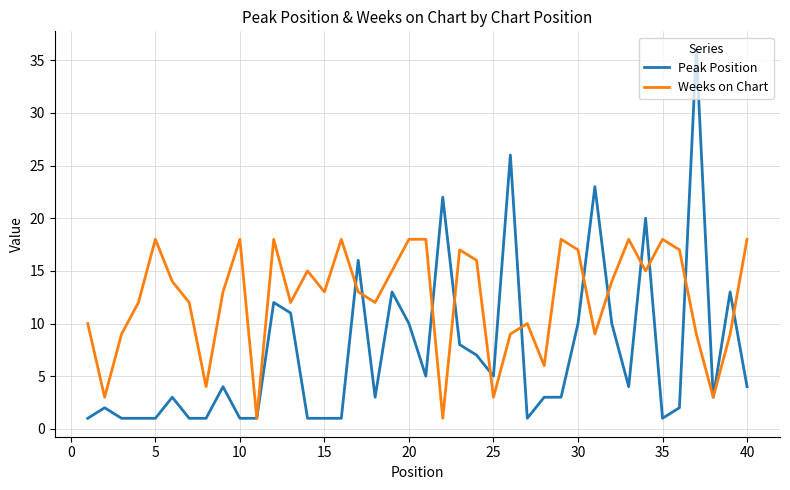

Rank the series by their average value, from lowest to highest.

Peak Position, Weeks on Chart